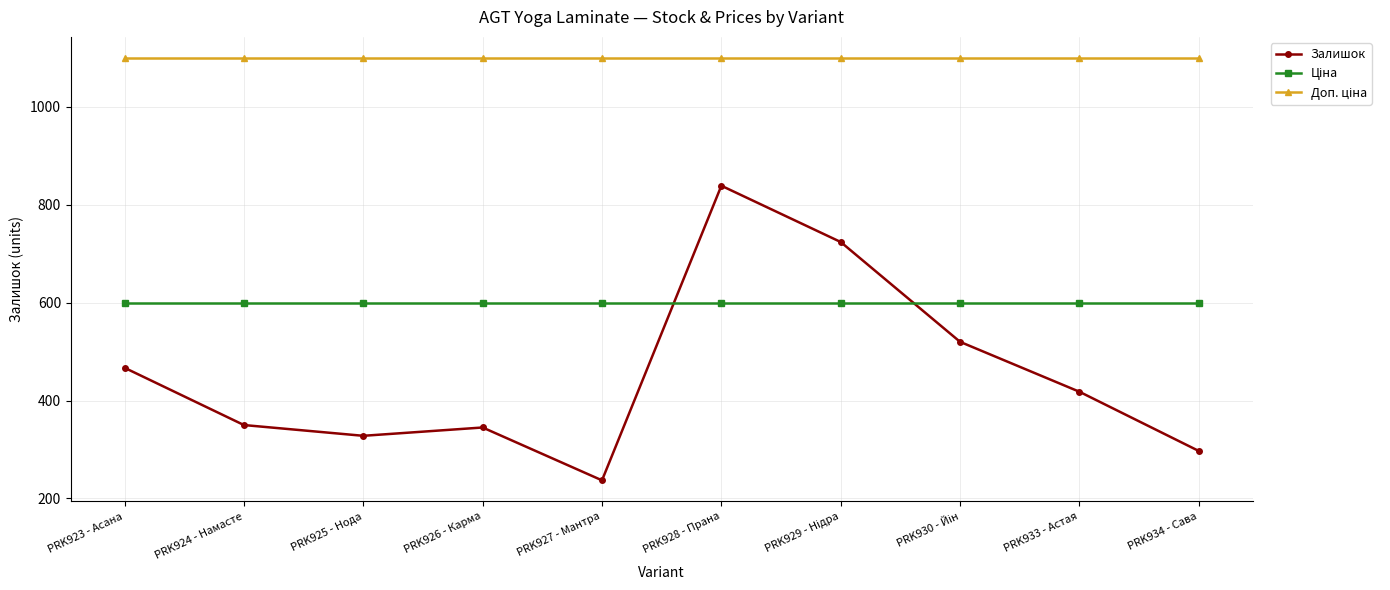

The Залишок series shows 328.0 at PRK925 - Нода. True or false?

True